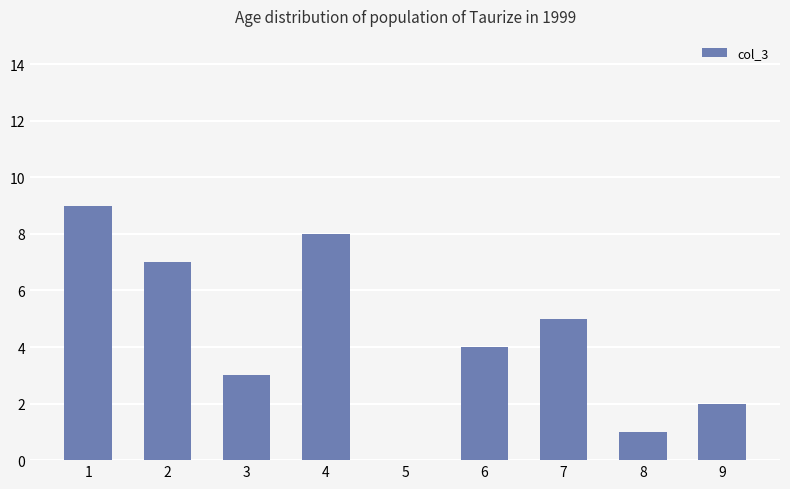

What is the maximum value shown in the chart?

9